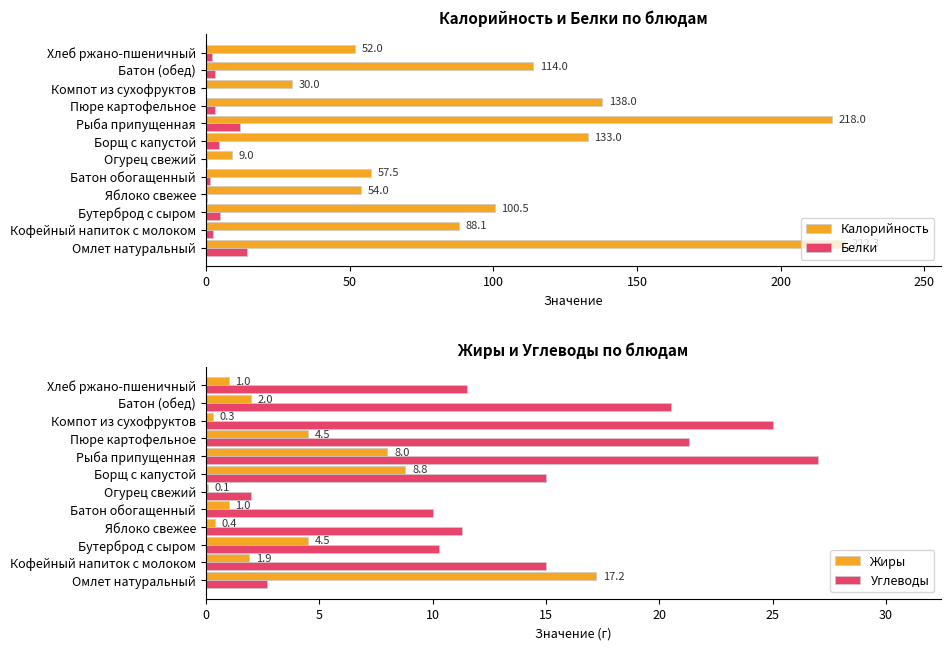

The value of Углеводы at Батон (обед) is 20.5. True or false?

True